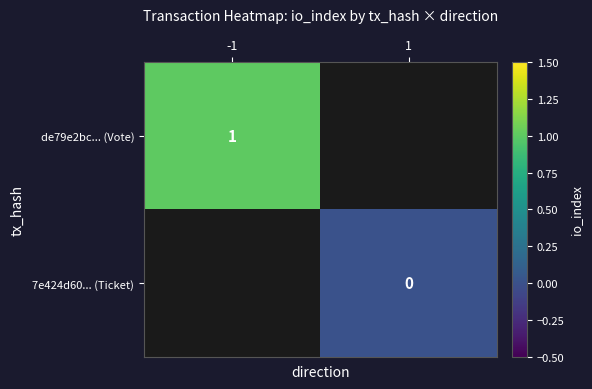

The value of de79e2bc... (Vote) at -1 is 1. True or false?

True